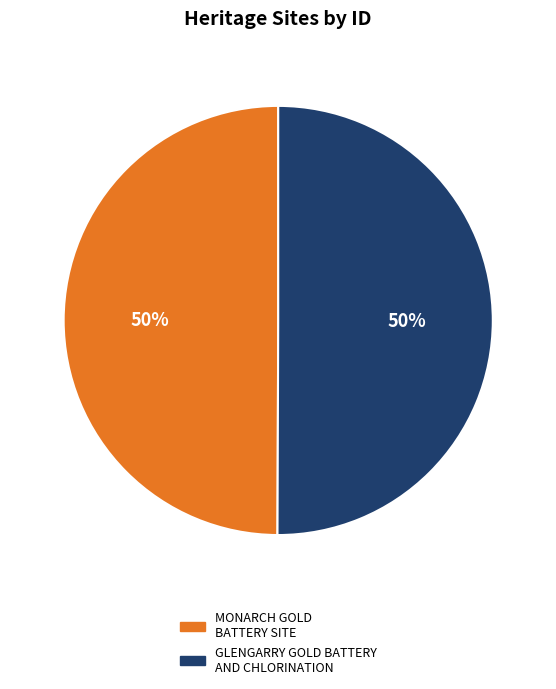

Is the sum of MONARCH GOLD BATTERY SITE and GLENGARRY GOLD BATTERY AND CHLORINATION greater than half?

Yes